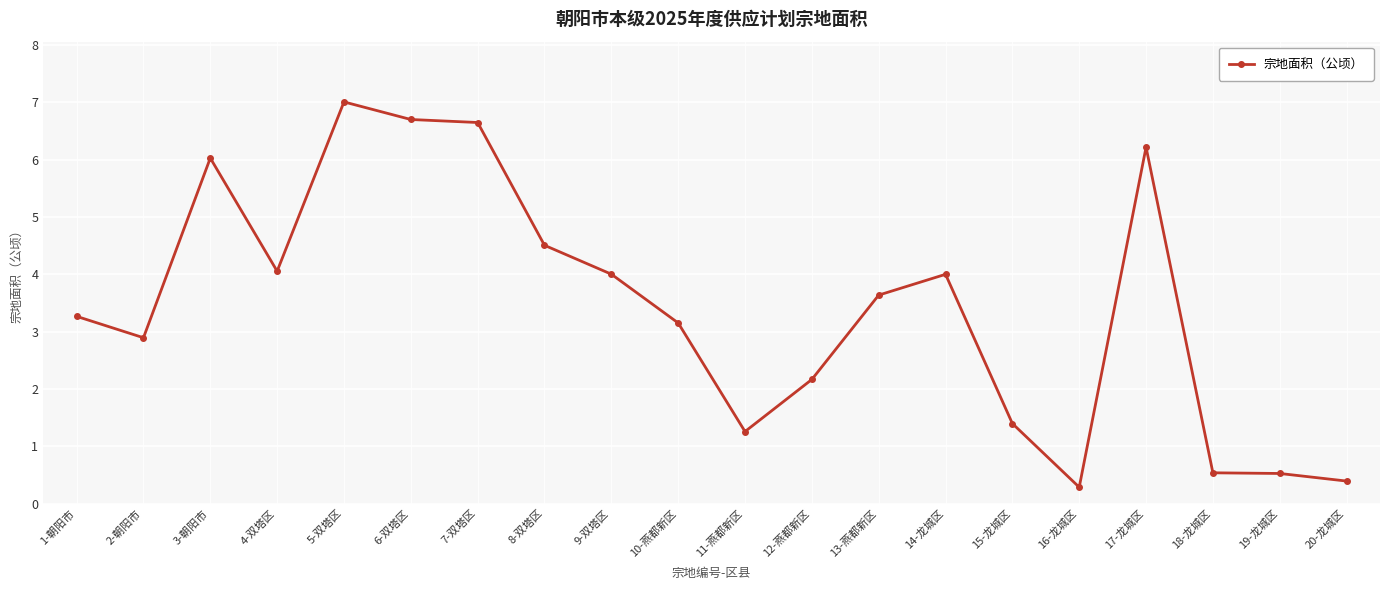

What is the change in value from 1-朝阳市 to 19-龙城区?

-2.7